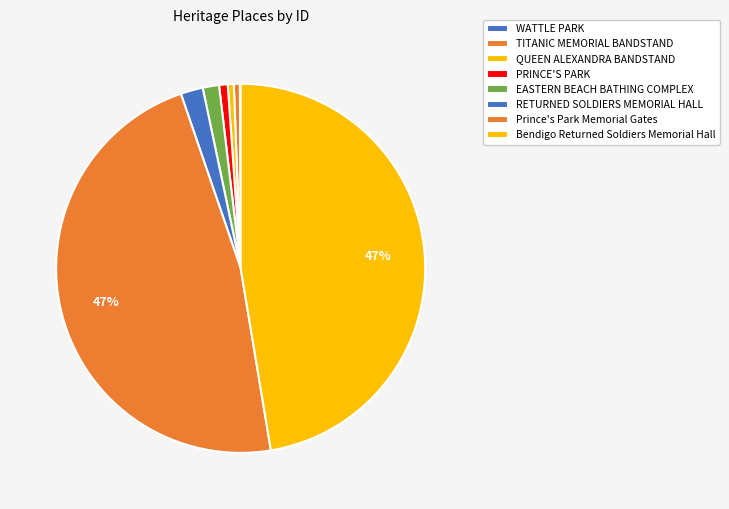

Does Bendigo Returned Soldiers Memorial Hall account for over 50% of the chart?

No